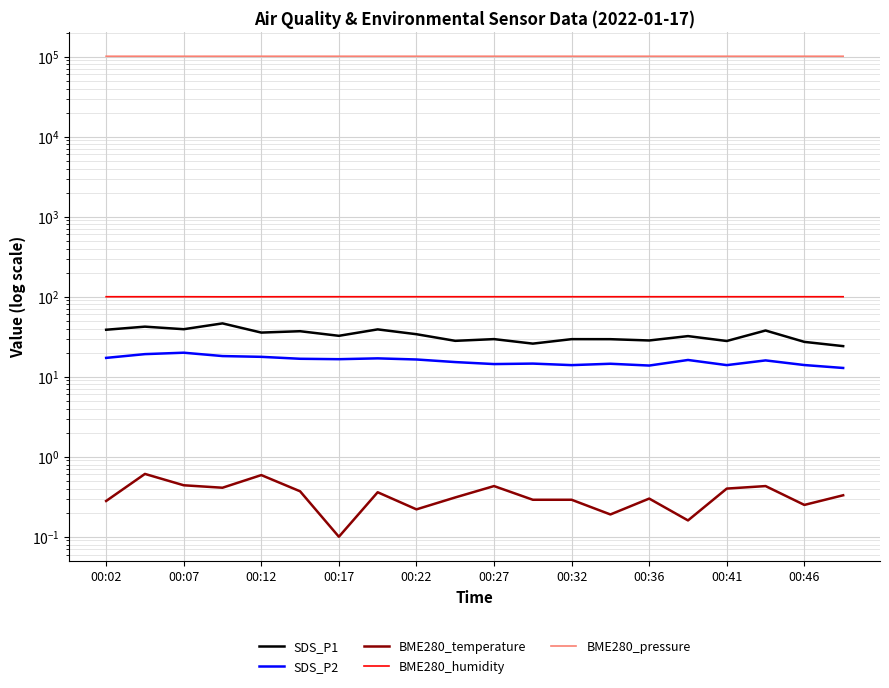

List the series in order of their peak value, lowest first.

BME280_temperature, SDS_P2, SDS_P1, BME280_humidity, BME280_pressure